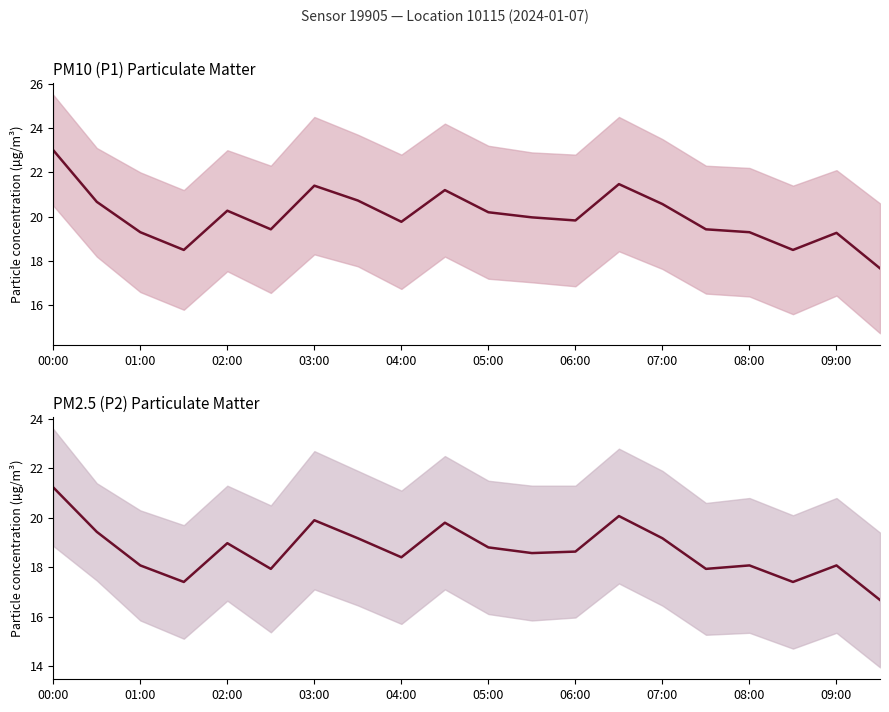

At how many categories does at least one series exceed 17?

20